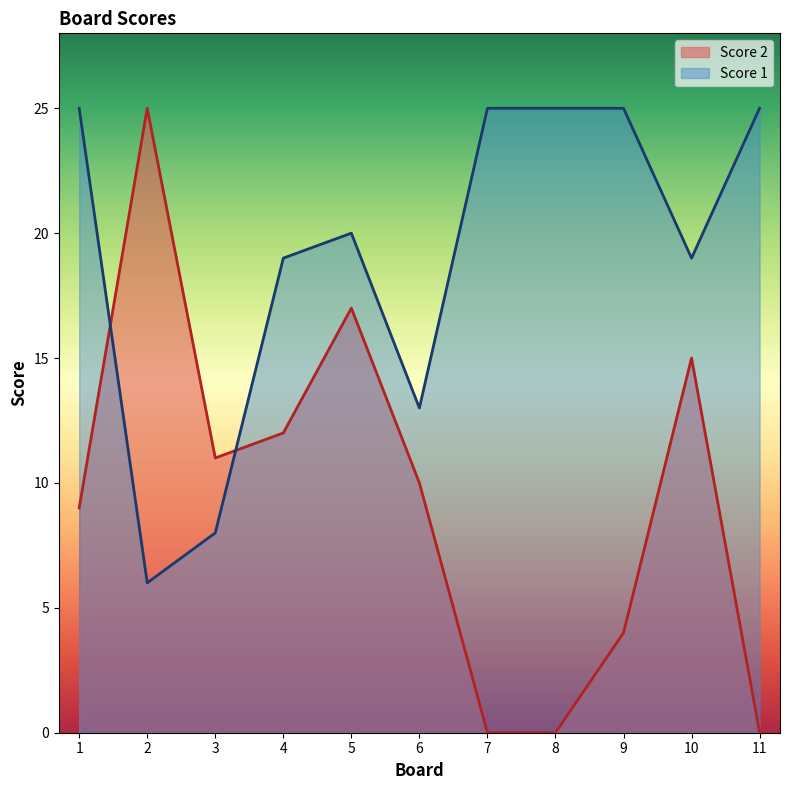

Where does the Score 2 series first go above 10?

2